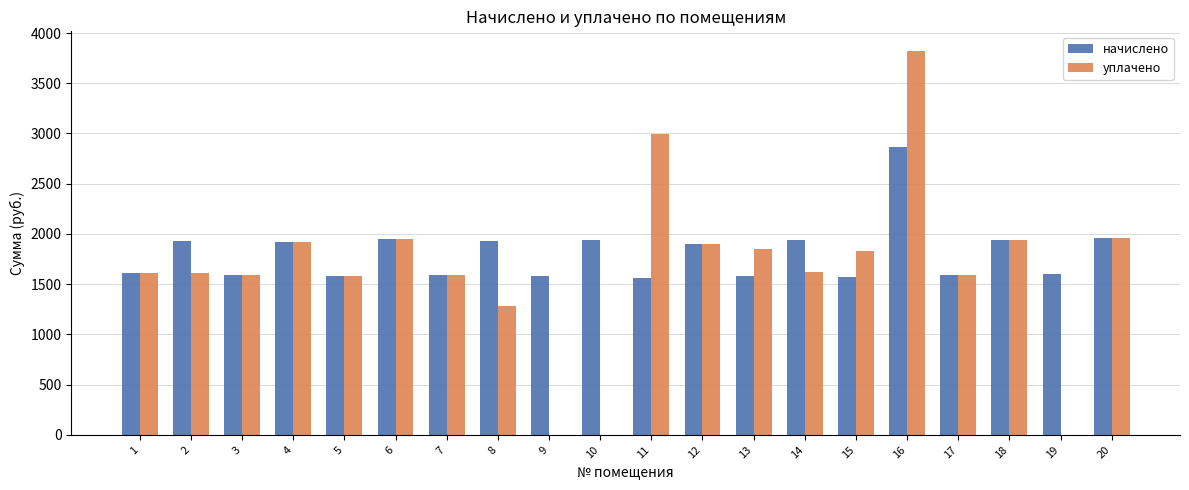

Which series has the largest total across all categories?

начислено